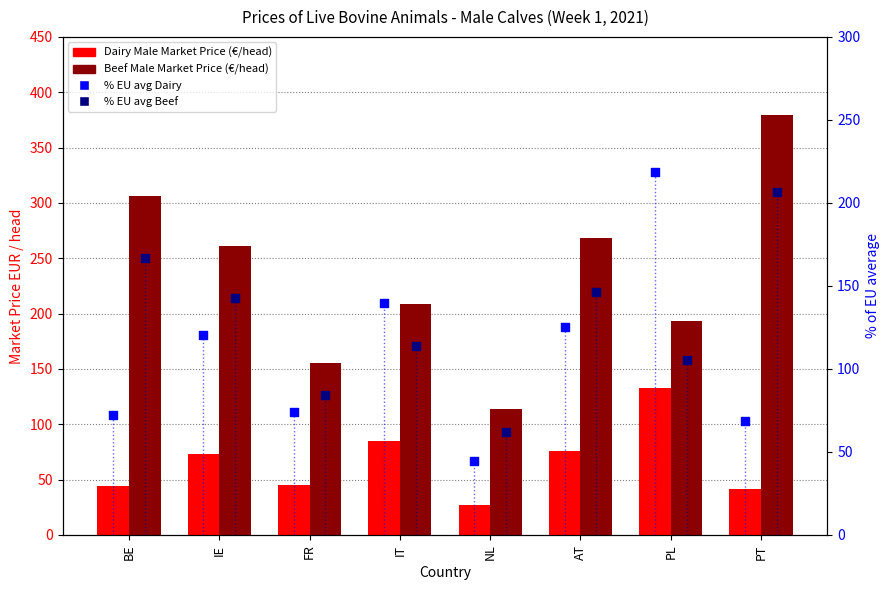

At which category is the sum across all series the highest?

PT